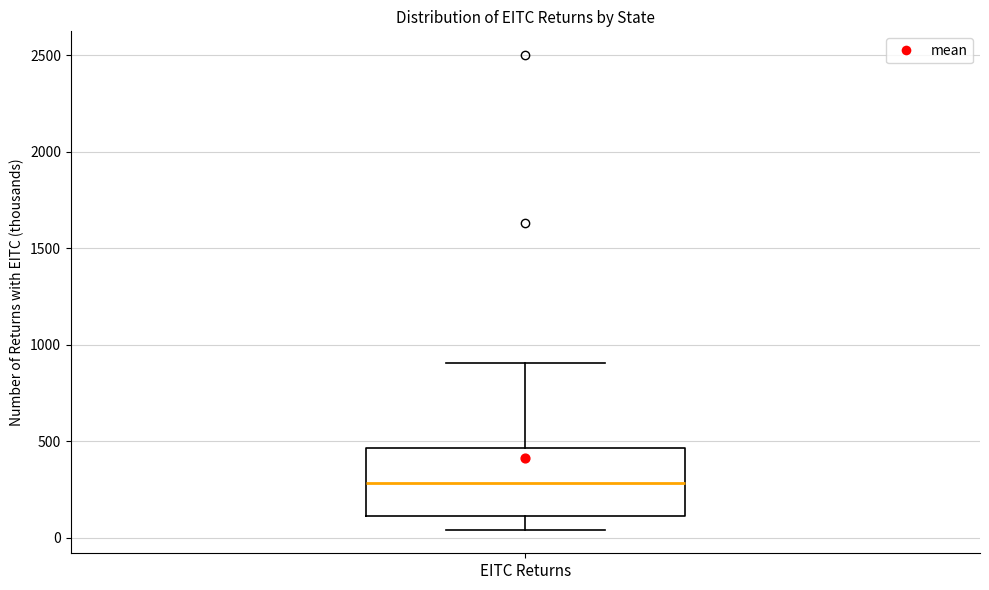

Read this box plot against the y-axis: the position of the median line, the range covered by the box, and the ends of both whiskers. The values are not printed on the chart, so give them approximately, as read against the axis.

median 300, box 100 to 450, whiskers 50 to 900